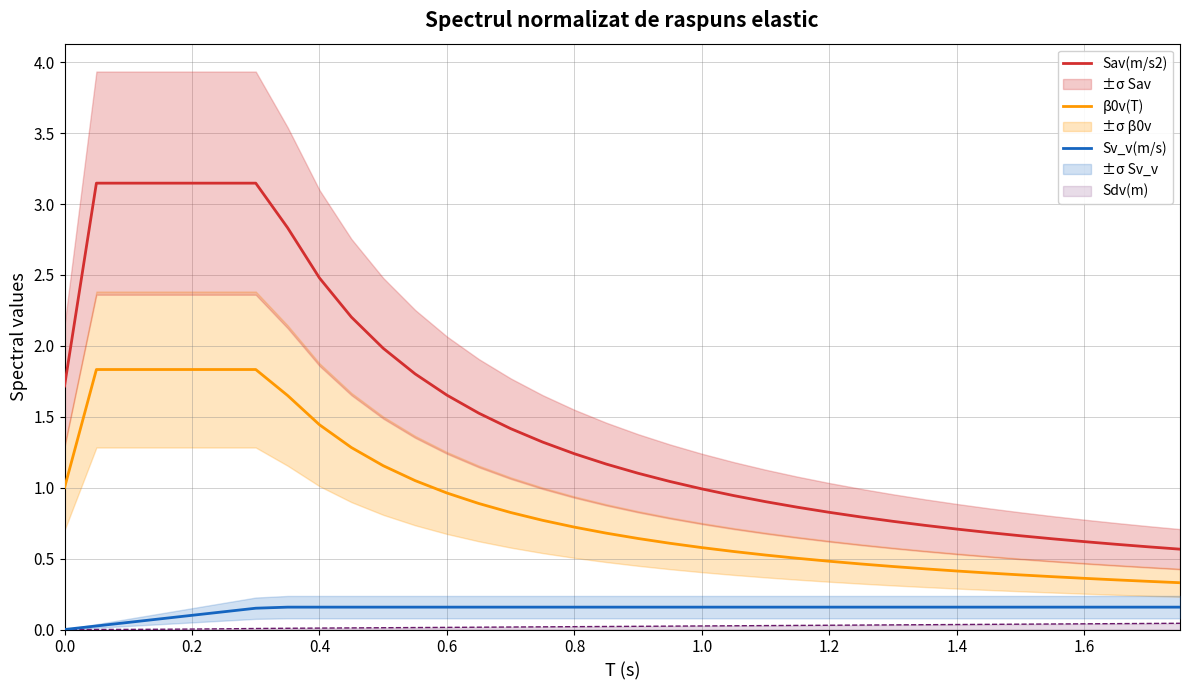

The Sav(m/s2) series shows 1.2 at 0.8. True or false?

True